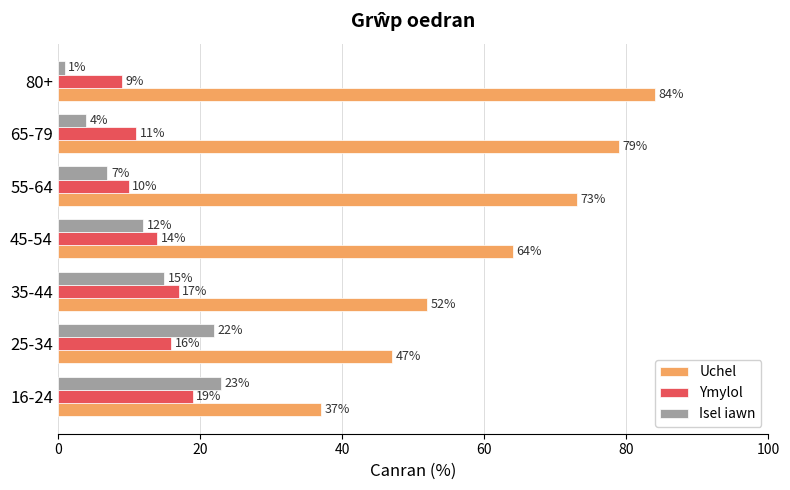

What is the highest value of the Uchel series?

84